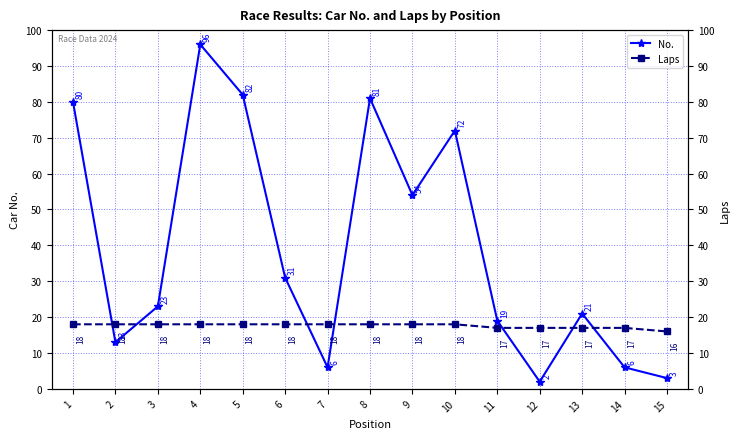

At which label does Laps reach its minimum?

15